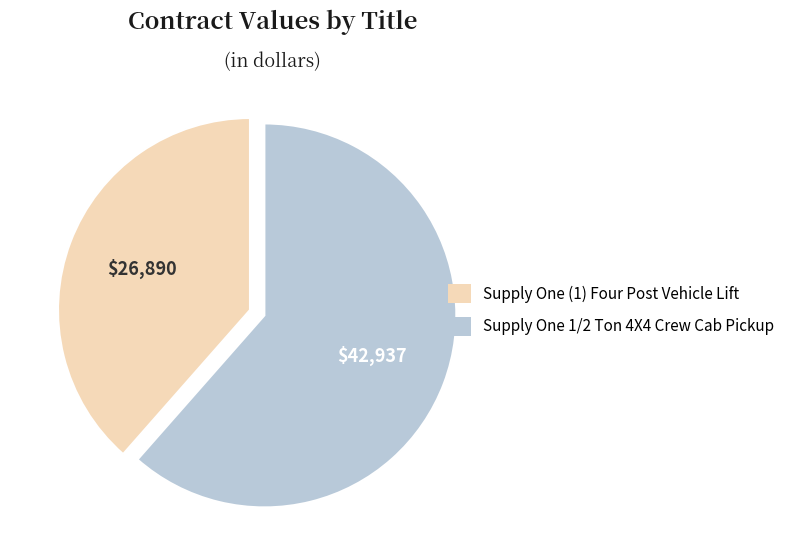

Rank the categories by value from lowest to highest.

Supply One (1) Four Post Vehicle Lift, Supply One 1/2 Ton 4X4 Crew Cab Pickup